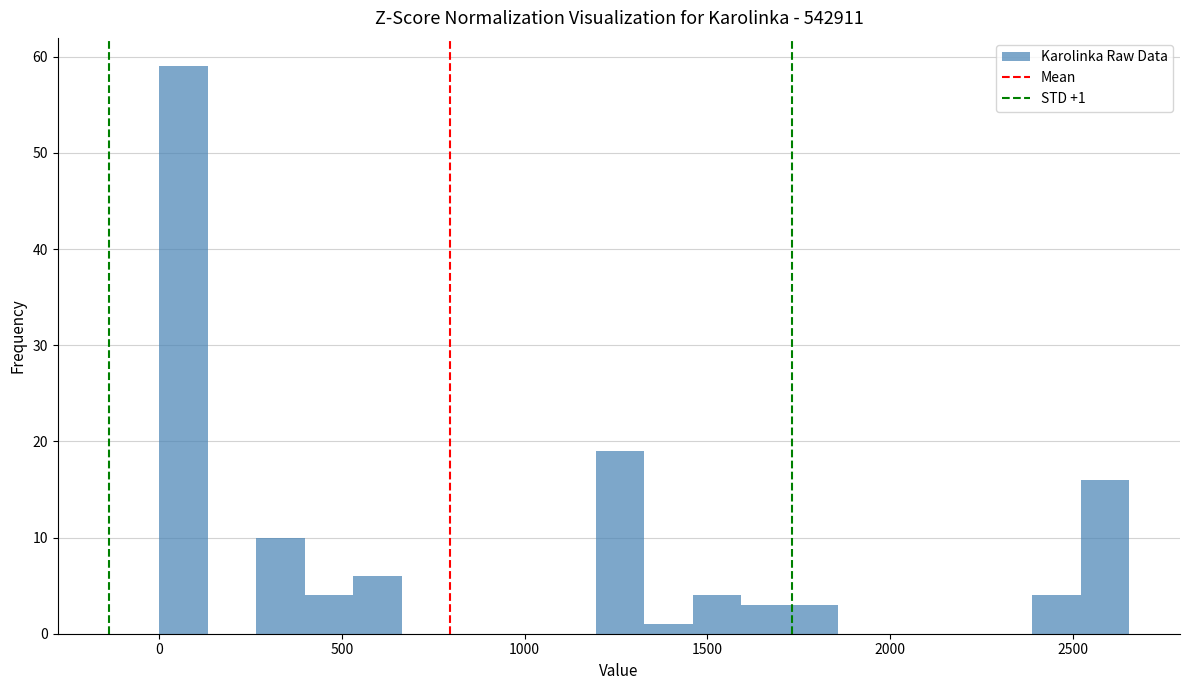

Around what value on the x-axis is the tallest bar? Give the approximate position of its centre, as read against the axis.

50